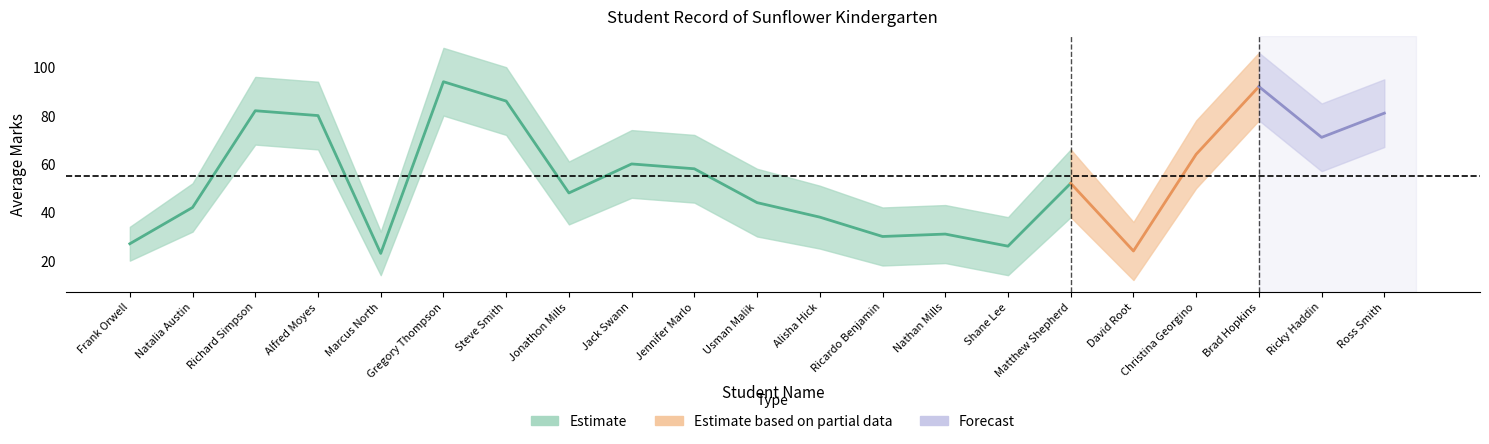

True or false: lower and Average Marks cross at least once.

False